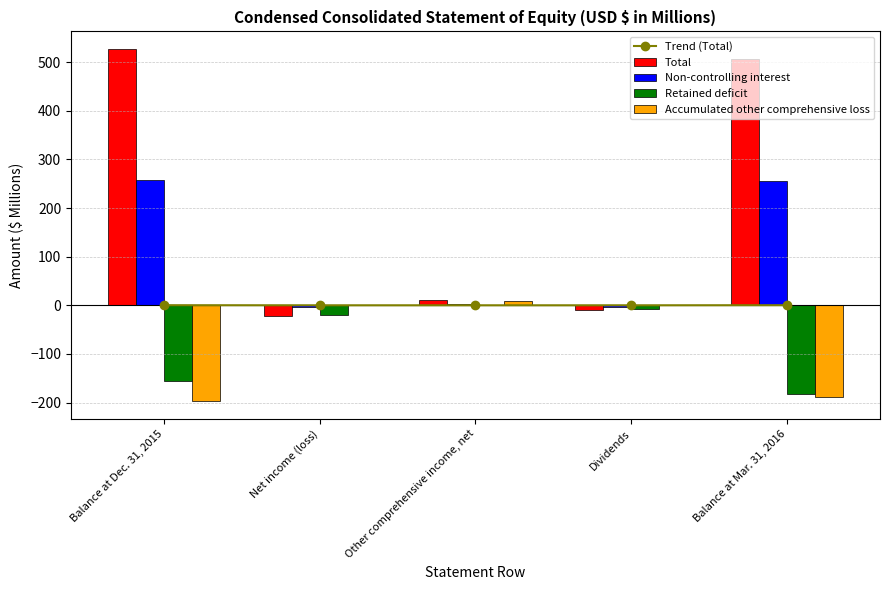

Reading right to left, extract all data points from this chart.

Trend (Total): 0.2	-0.0	0.0	-0.0	0.2
Total: 506.2	-10.3	11.6	-22.0	526.9
Non-controlling interest: 255.2	-3.5	3.0	-2.5	258.2
Retained deficit: -181.9	-6.8	0.0	-19.5	-155.6
Accumulated other comprehensive loss: -188.4	0.0	8.6	0.0	-197.0